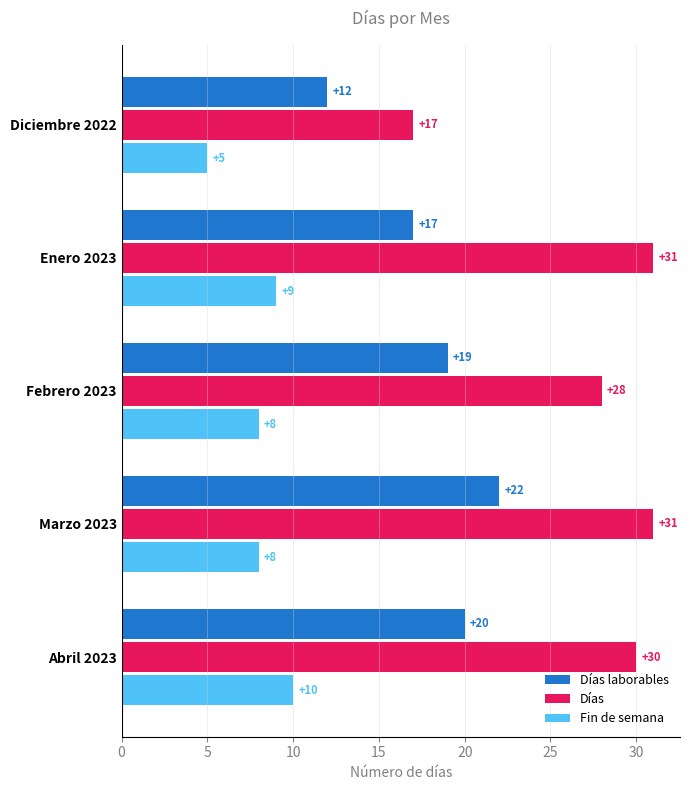

True or false: Días has a value of 28 at Febrero 2023.

True